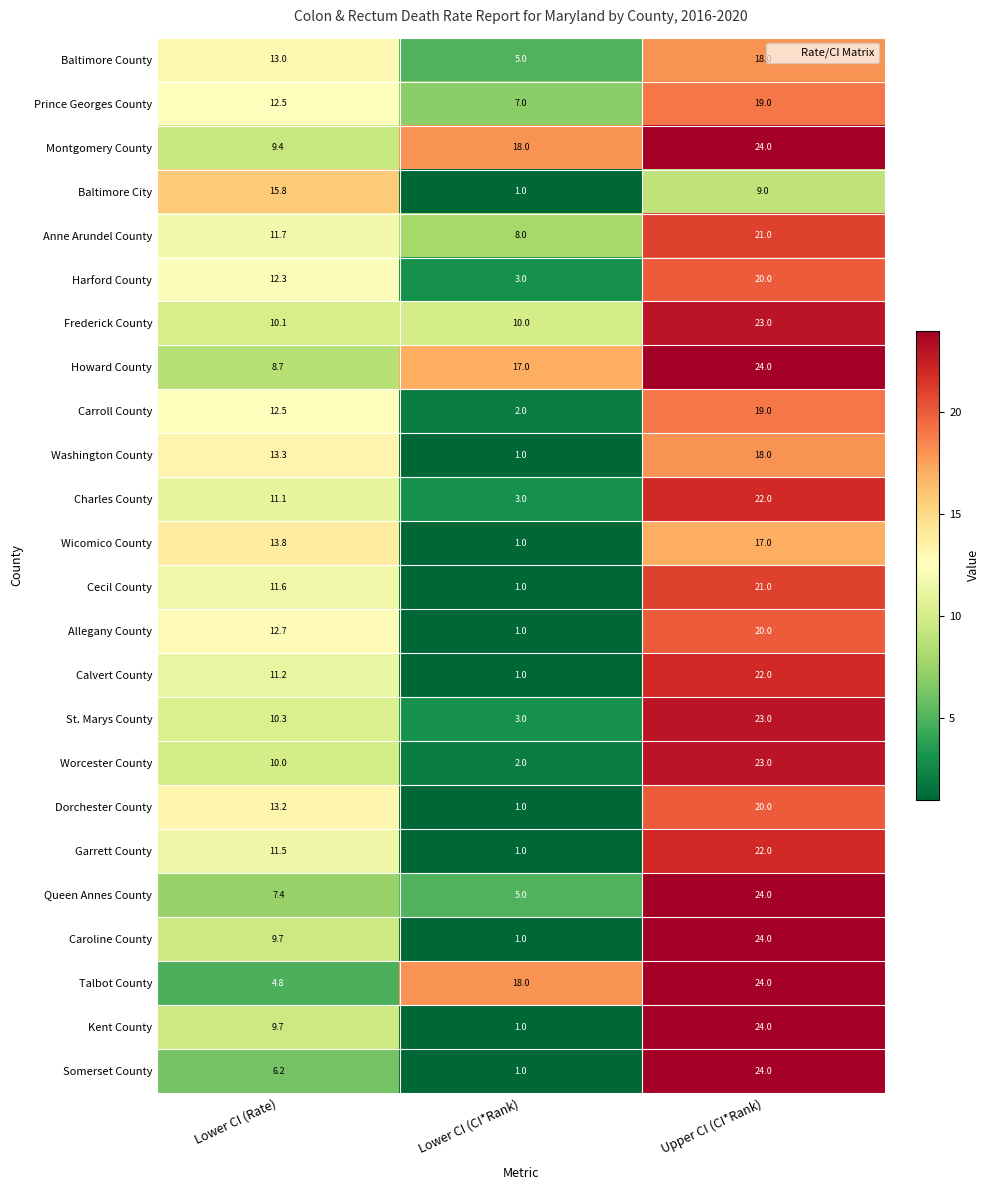

At how many categories does at least one series exceed 20?

1